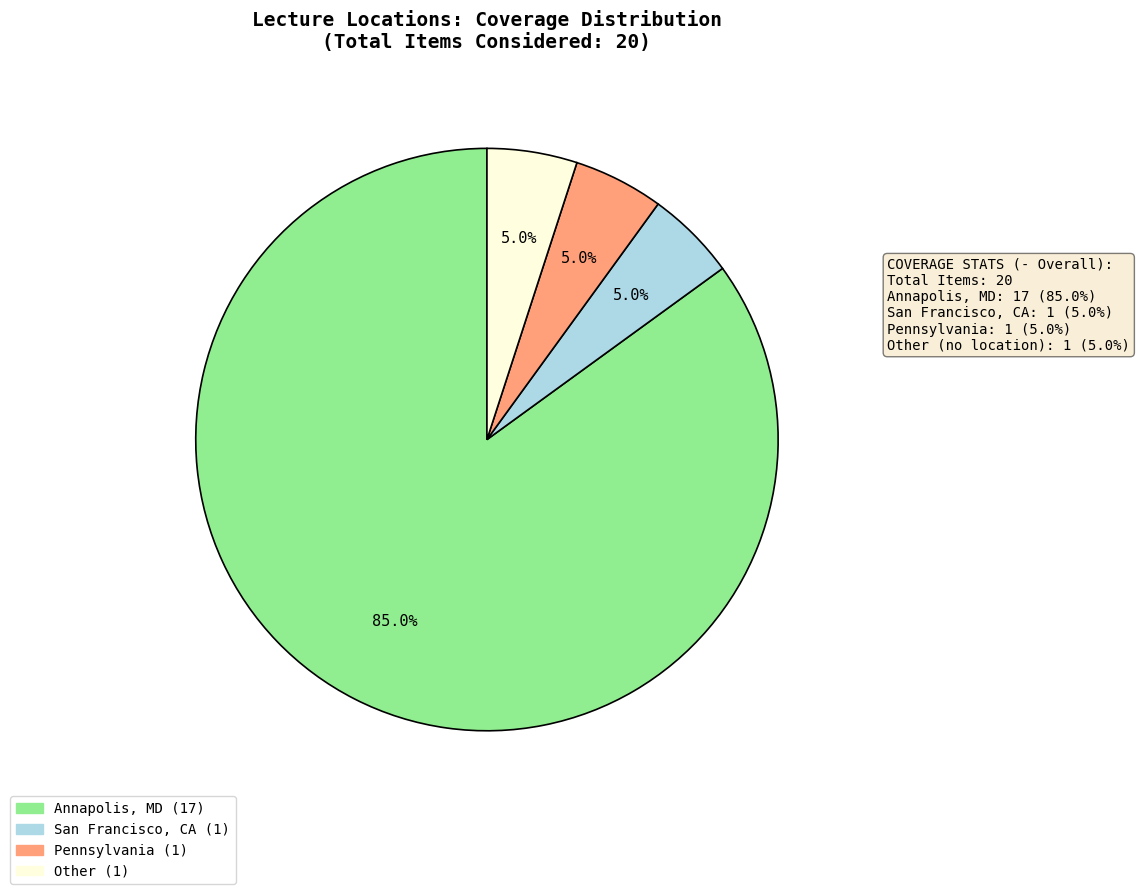

What is the total percentage of Annapolis, MD and San Francisco, CA?

90.0%